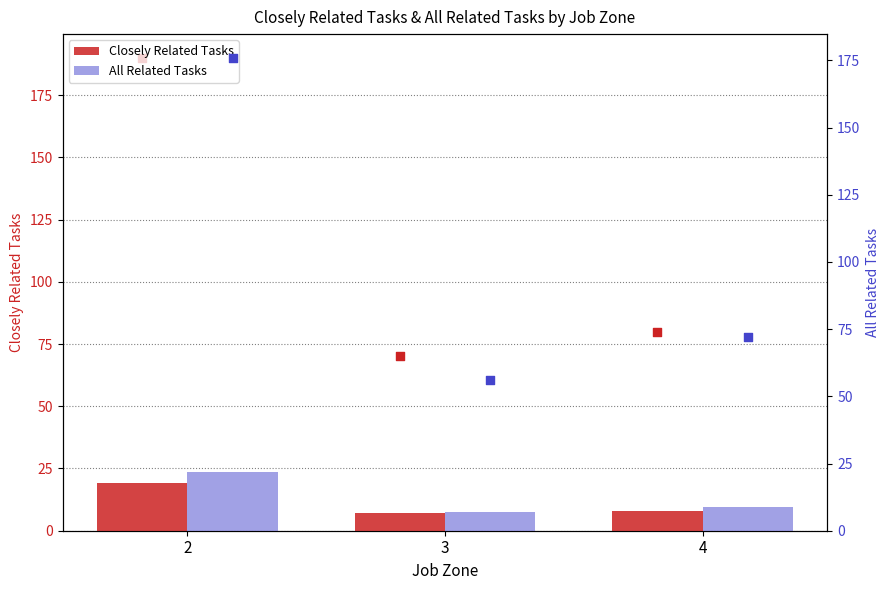

Which series reaches the minimum Y coordinate?

Closely Related Tasks